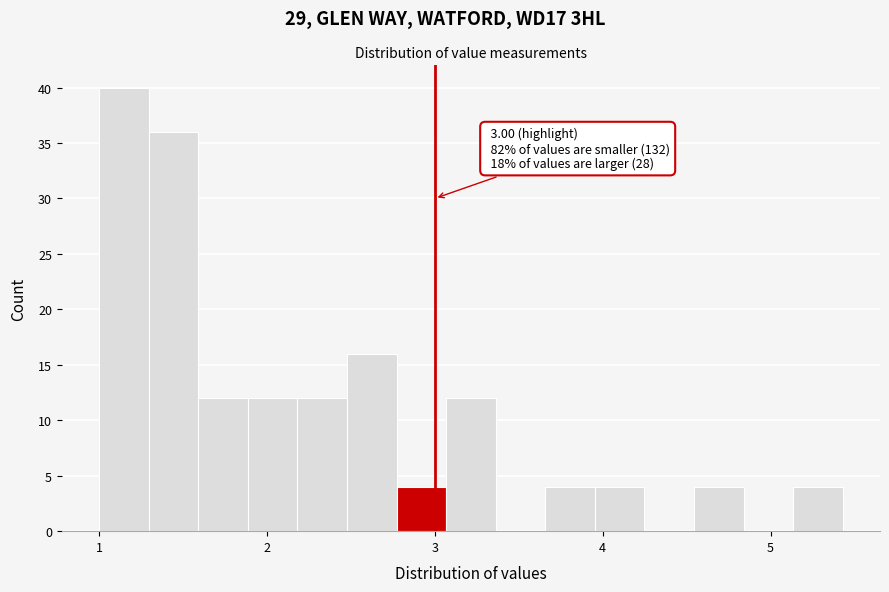

Read against the x-axis, roughly where is the centre of the tallest bar?

1.1